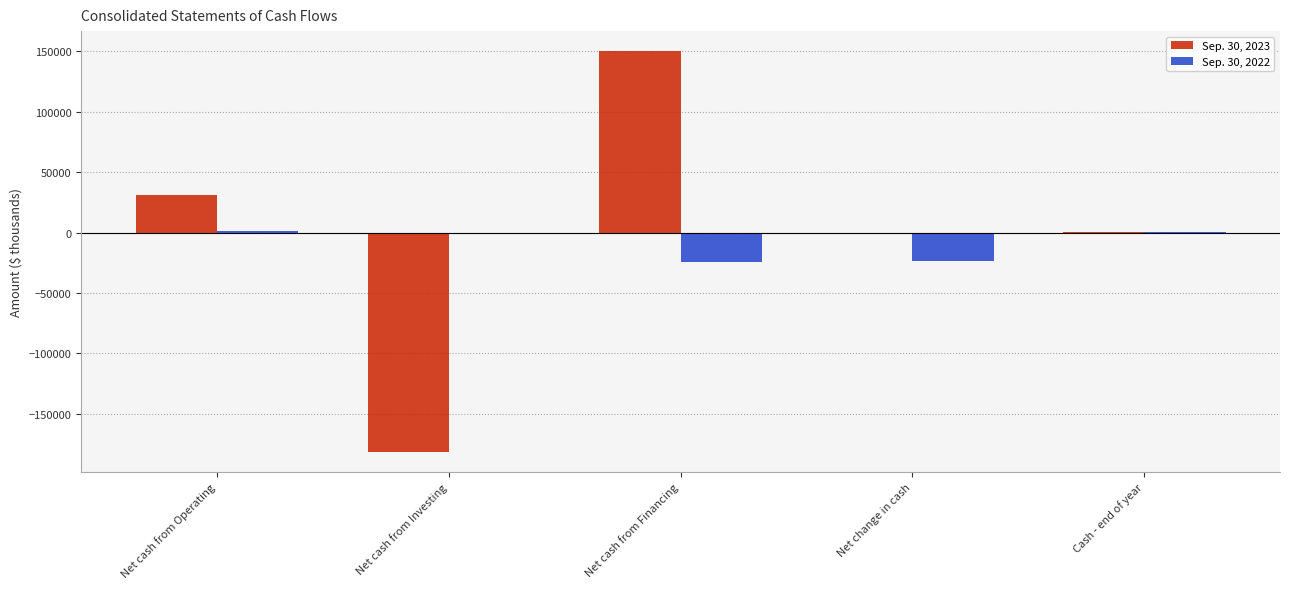

What are all the series names shown in the legend?

Sep. 30, 2023, Sep. 30, 2022